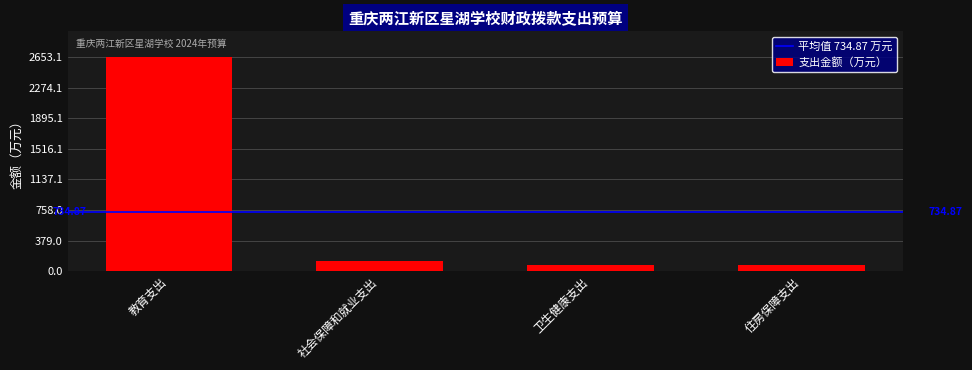

Are the bars horizontal?

No